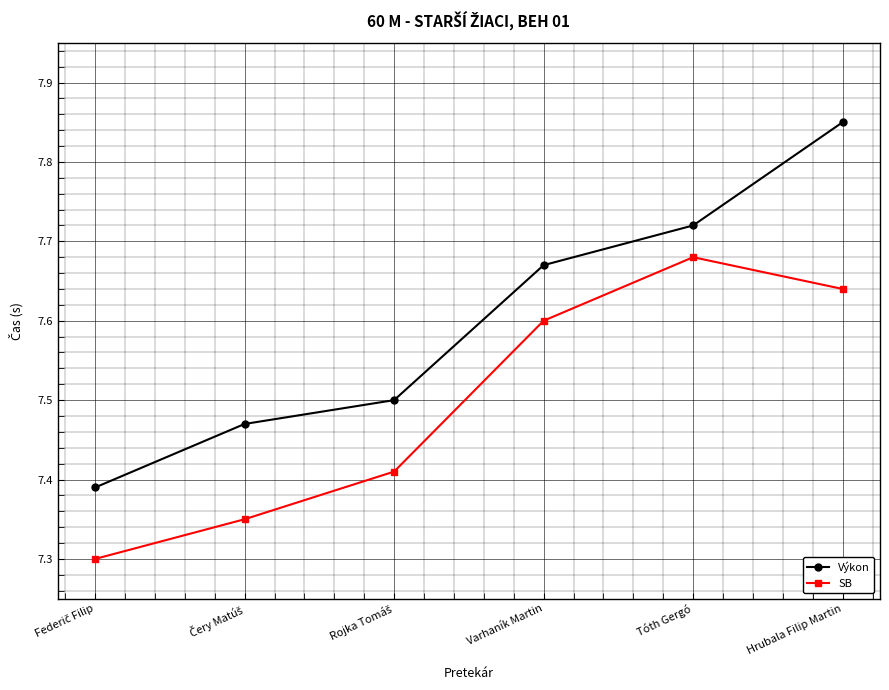

Which series has the widest spread of values?

Výkon